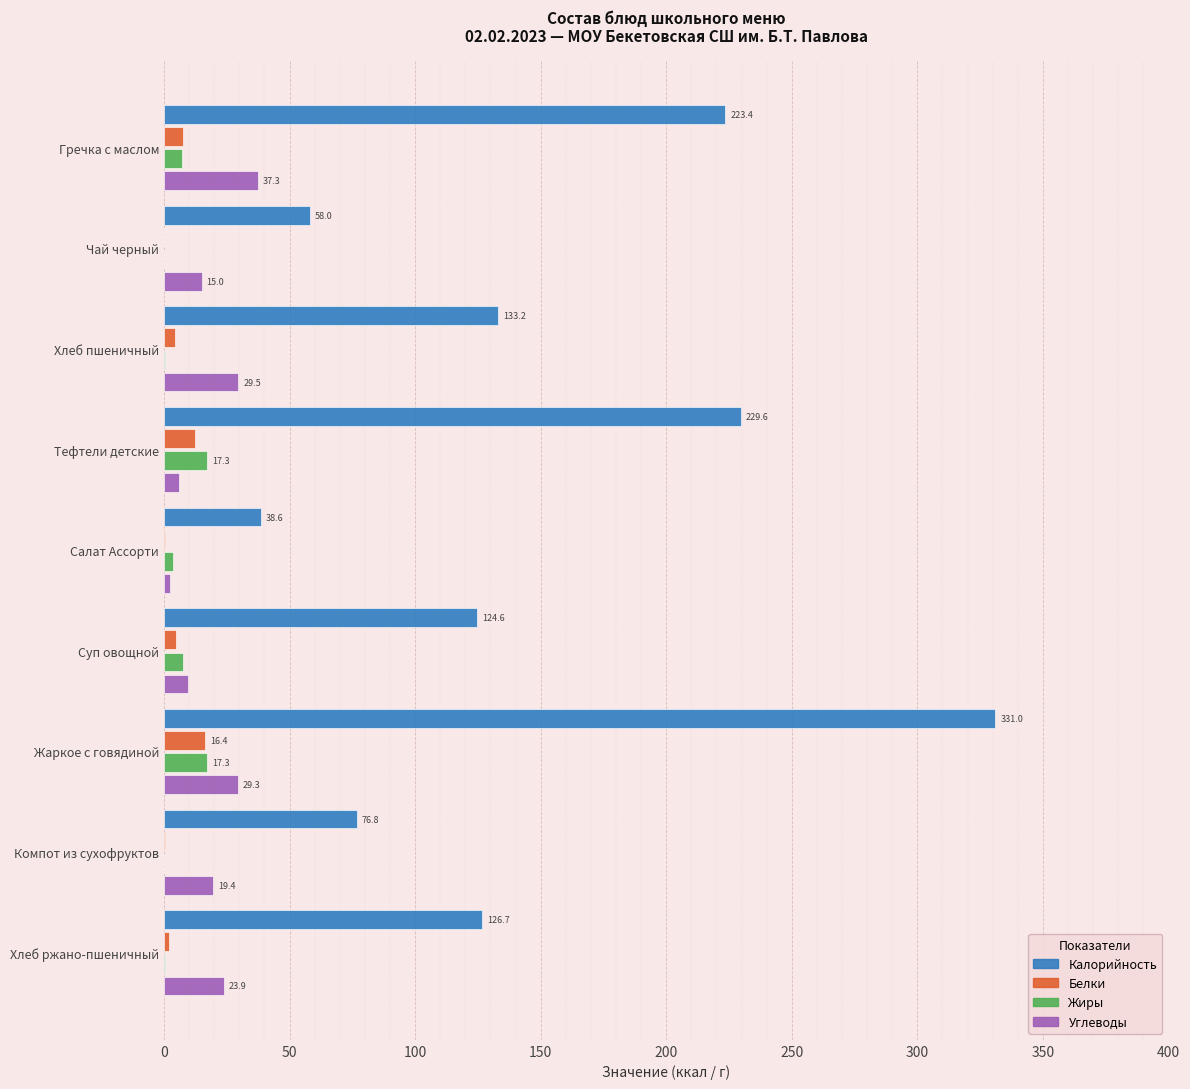

At which category is the sum across all series the highest?

Жаркое с говядиной